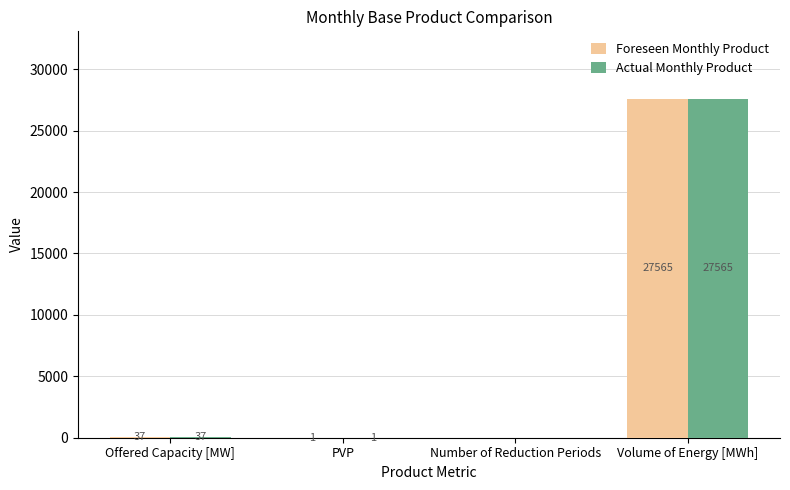

What is the sum of the Actual Monthly Product values at Number of Reduction Periods and Volume of Energy [MWh]?

27565